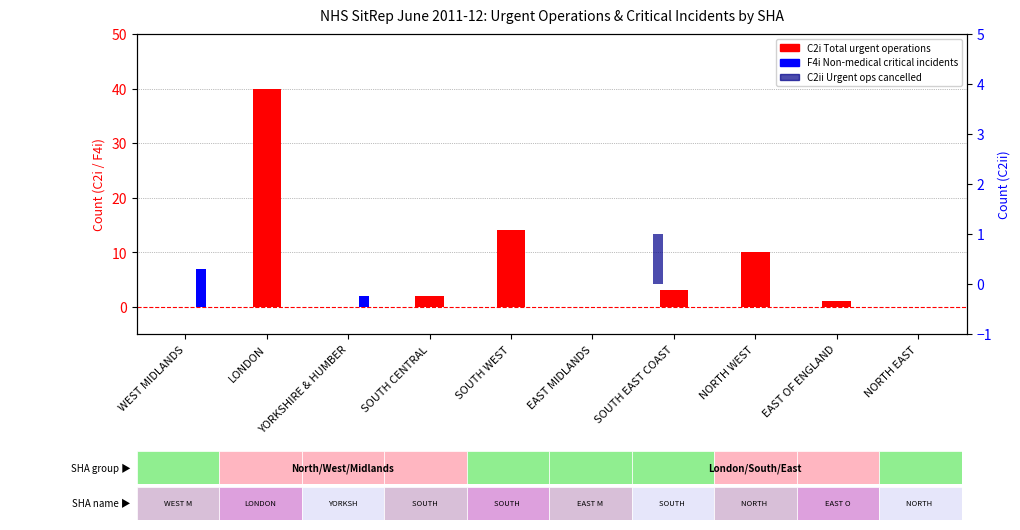

Reading right to left, what are all the values shown in this chart?

C2i Total urgent operations: 0	1	10	3	0	14	2	0	40	0
F4i Non-medical critical incidents: 0	0	0	0	0	0	0	2	0	7
C2ii Urgent ops cancelled: 0	0	0	1	0	0	0	0	0	0